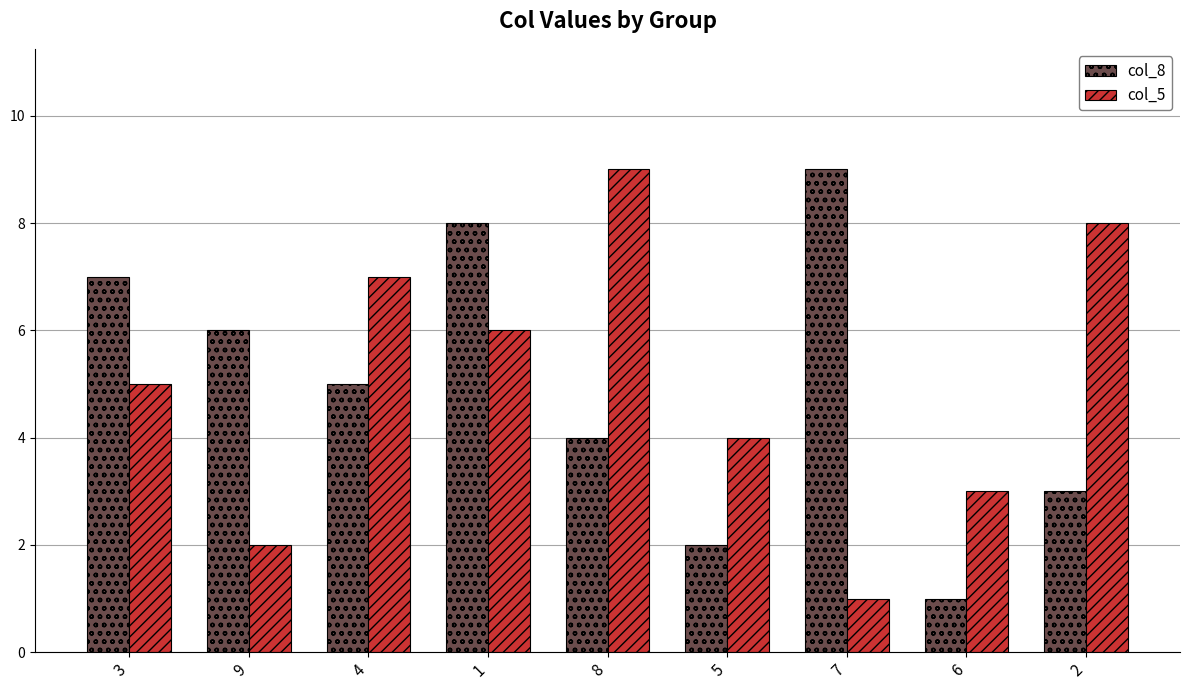

What is the sum of the col_8 values at 7 and 2?

12